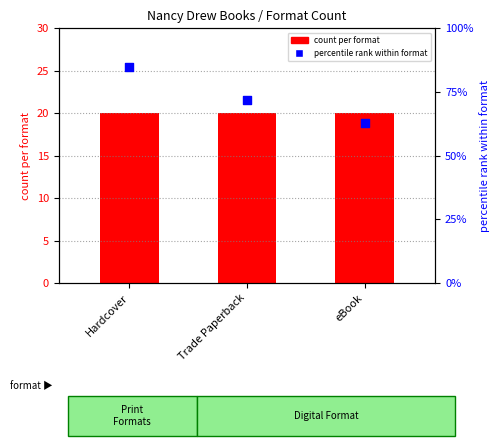

Which series contains the lowest Y value?

count per format